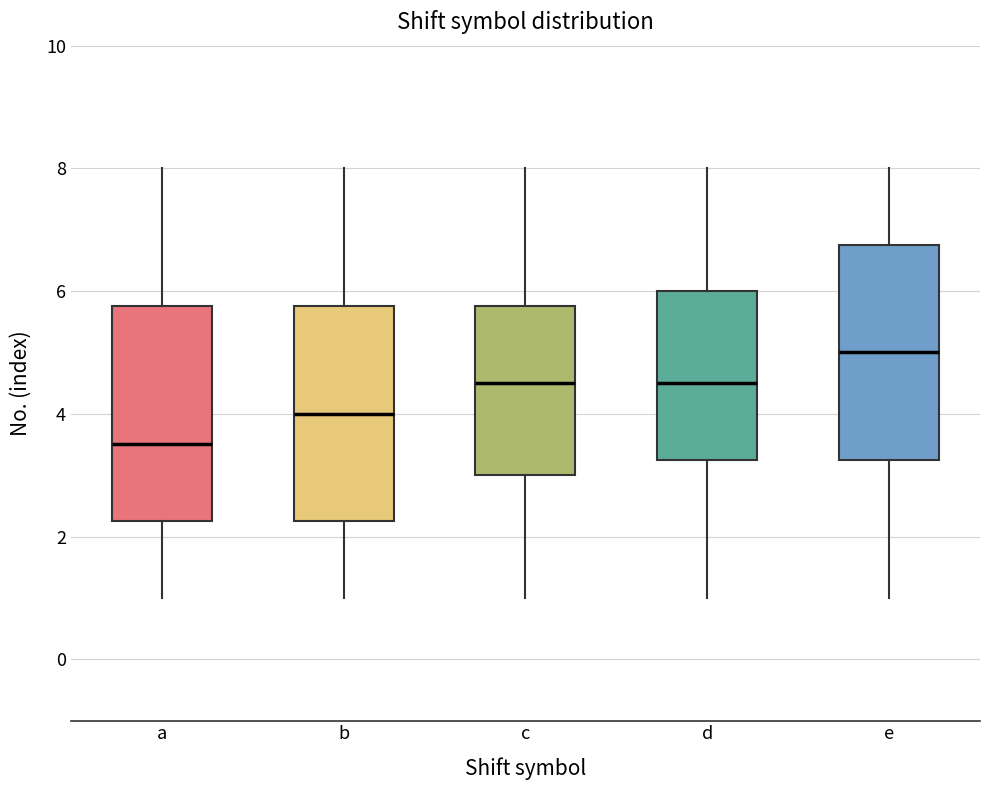

Where does the median line of the box for c sit on the y-axis? The values are not printed on the chart, so give them approximately, as read against the axis.

4.6